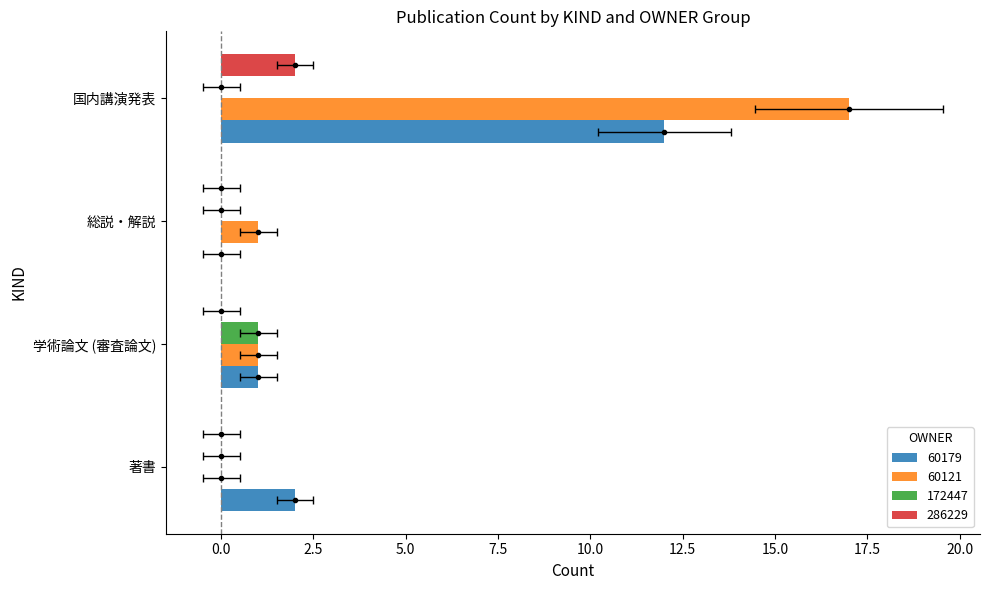

The value of 著書 at 著書 is 1. True or false?

False